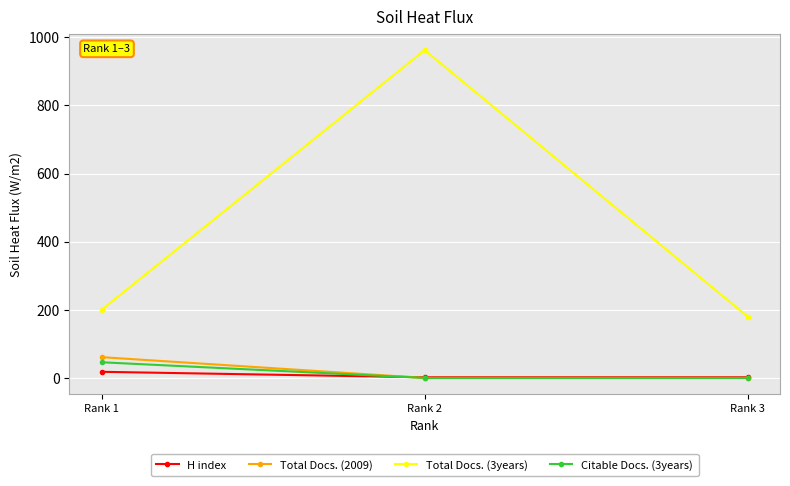

What is the greatest value displayed?

962